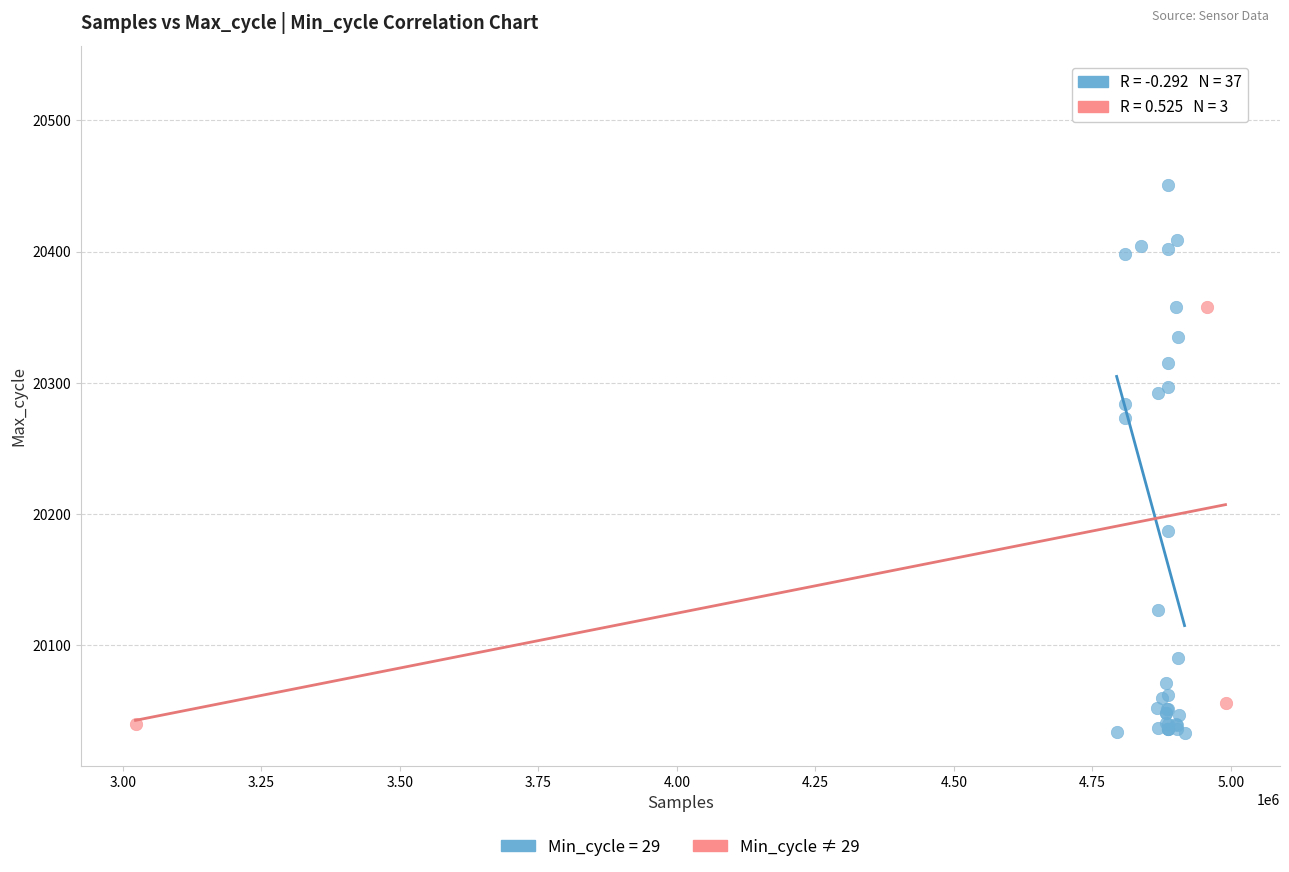

Which series contains the highest Y value?

Min_cycle = 29